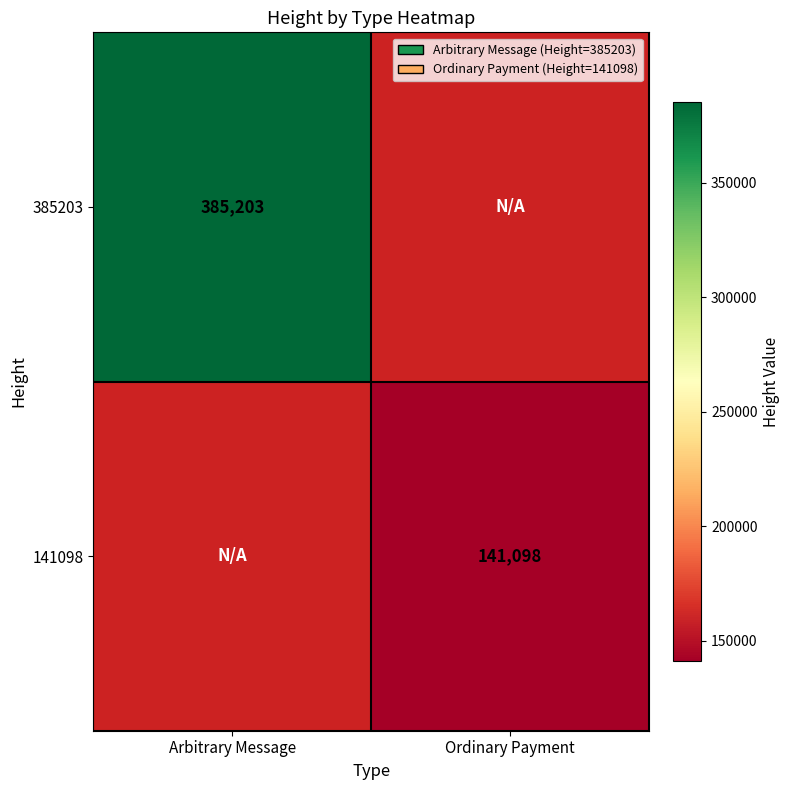

Which has a higher value, Ordinary Payment or Arbitrary Message?

Arbitrary Message